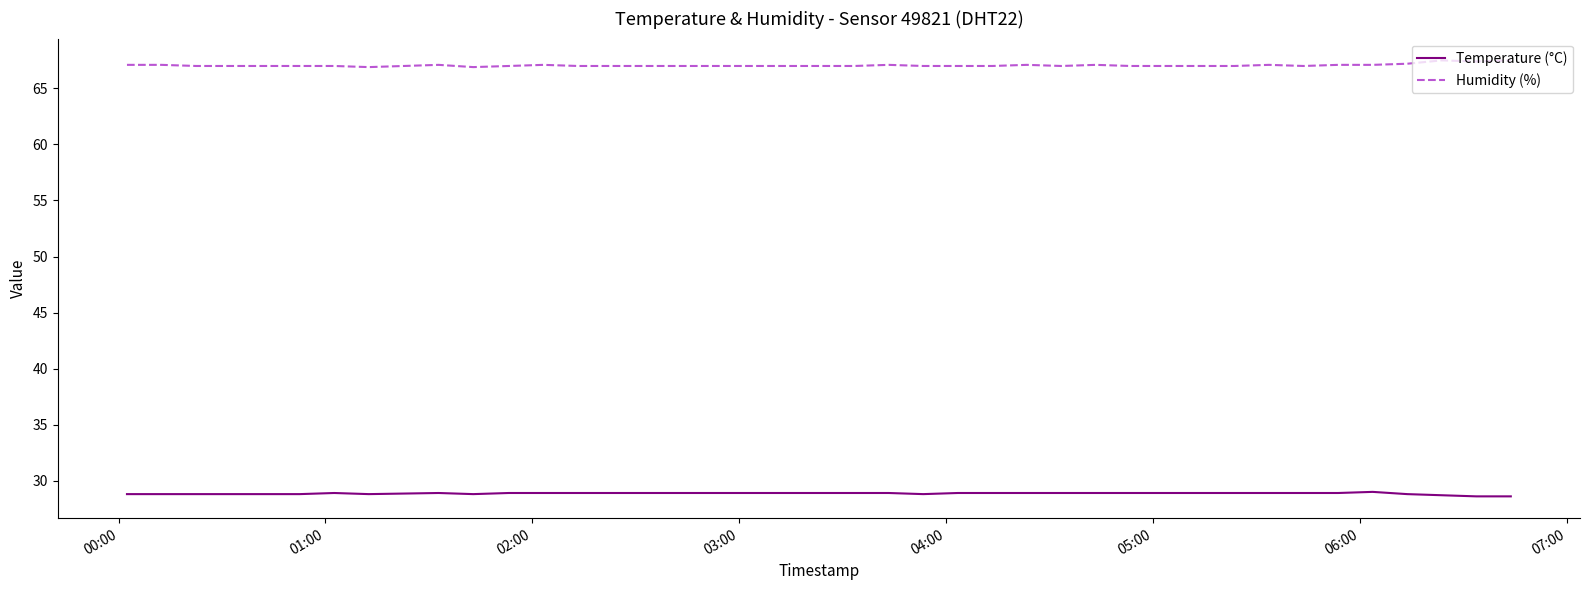

True or false: Temperature (°C) and Humidity (%) intersect in this chart.

False